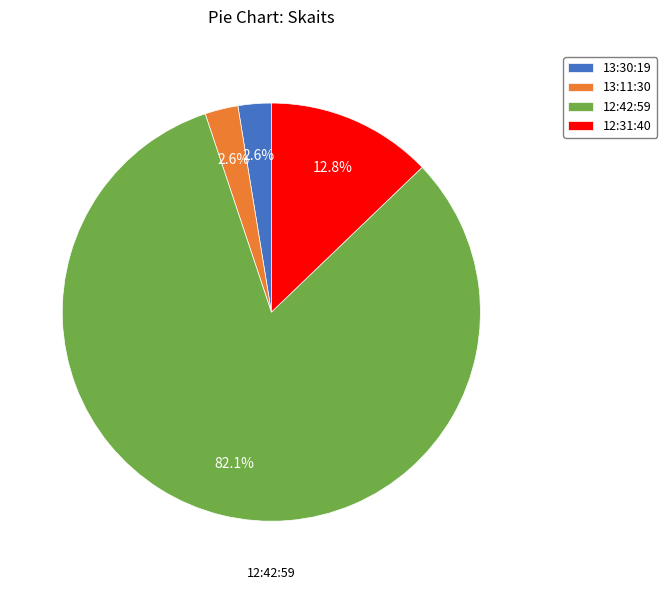

What is the majority slice?

12:42:59